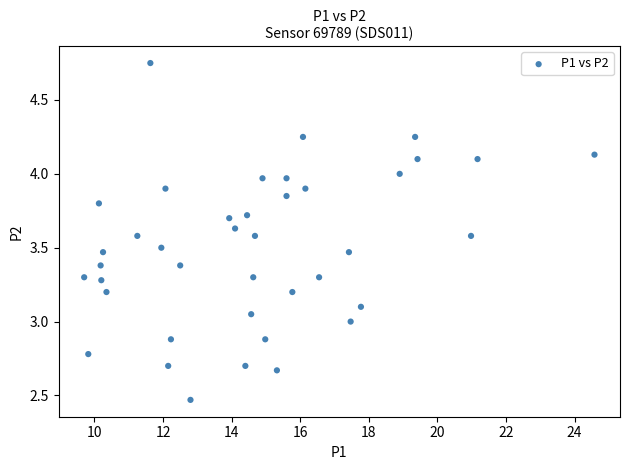

What is the range of X values (max minus min)?

14.9